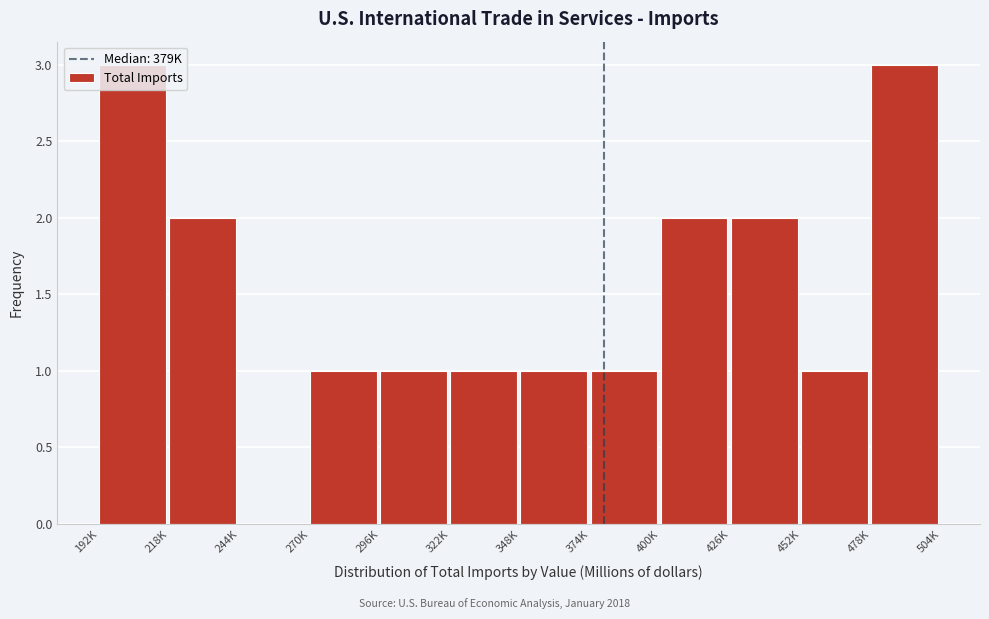

Between 244K and 400K, which is larger?

400K